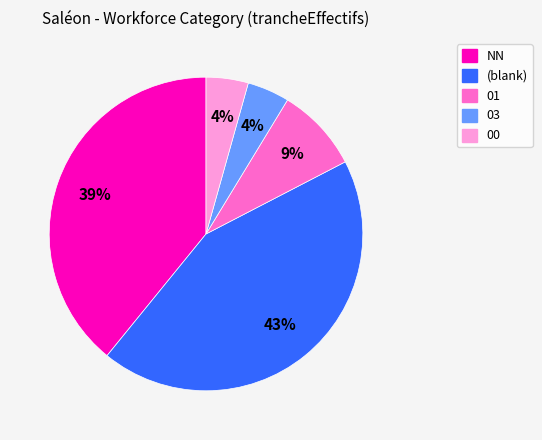

Is there any slice that represents more than half of the pie?

No